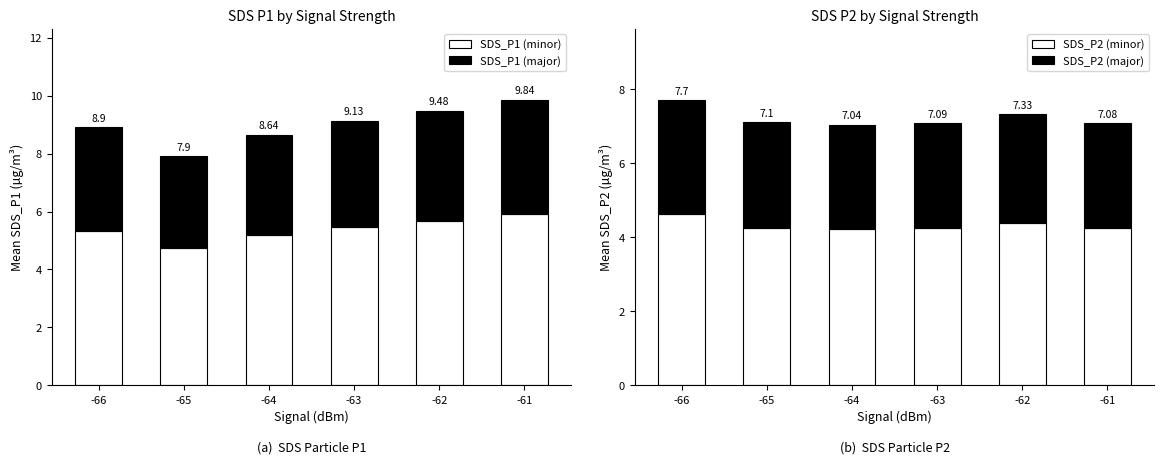

What is the difference between the highest and lowest values at -66?

2.3